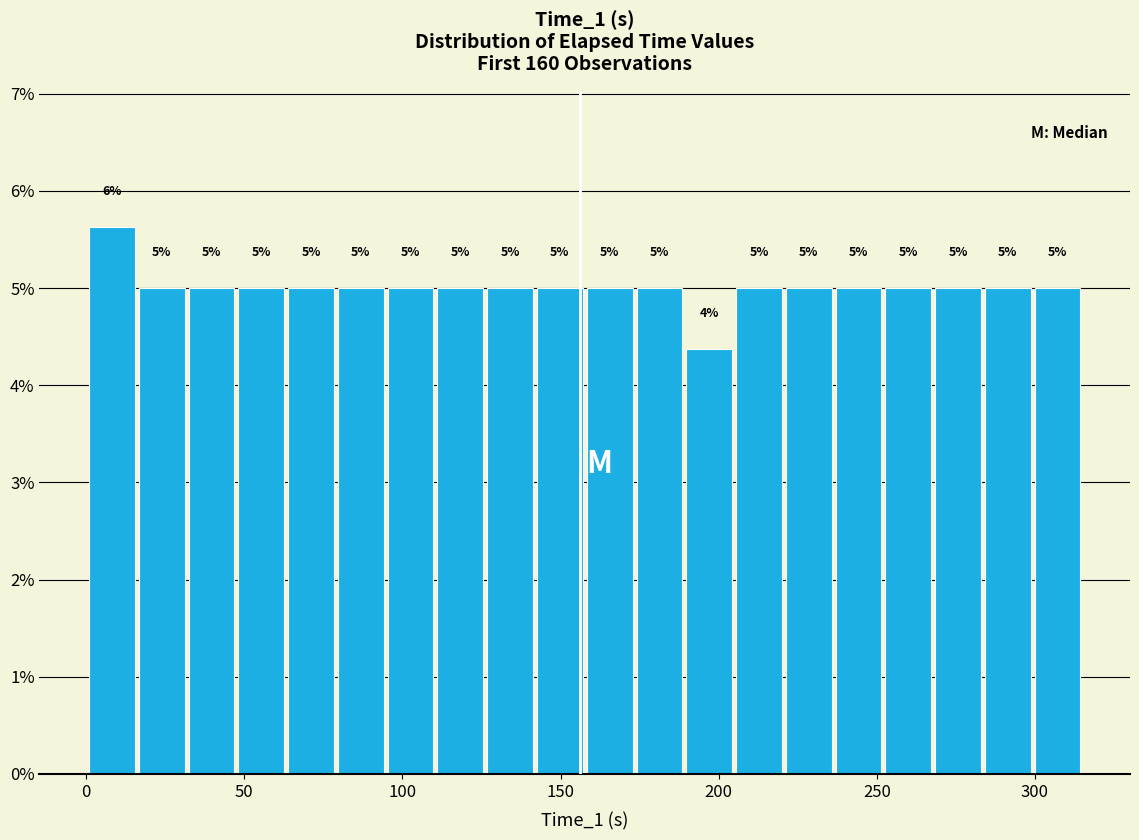

Around what value on the x-axis is the tallest bar? Give the approximate position of its centre, as read against the axis.

10